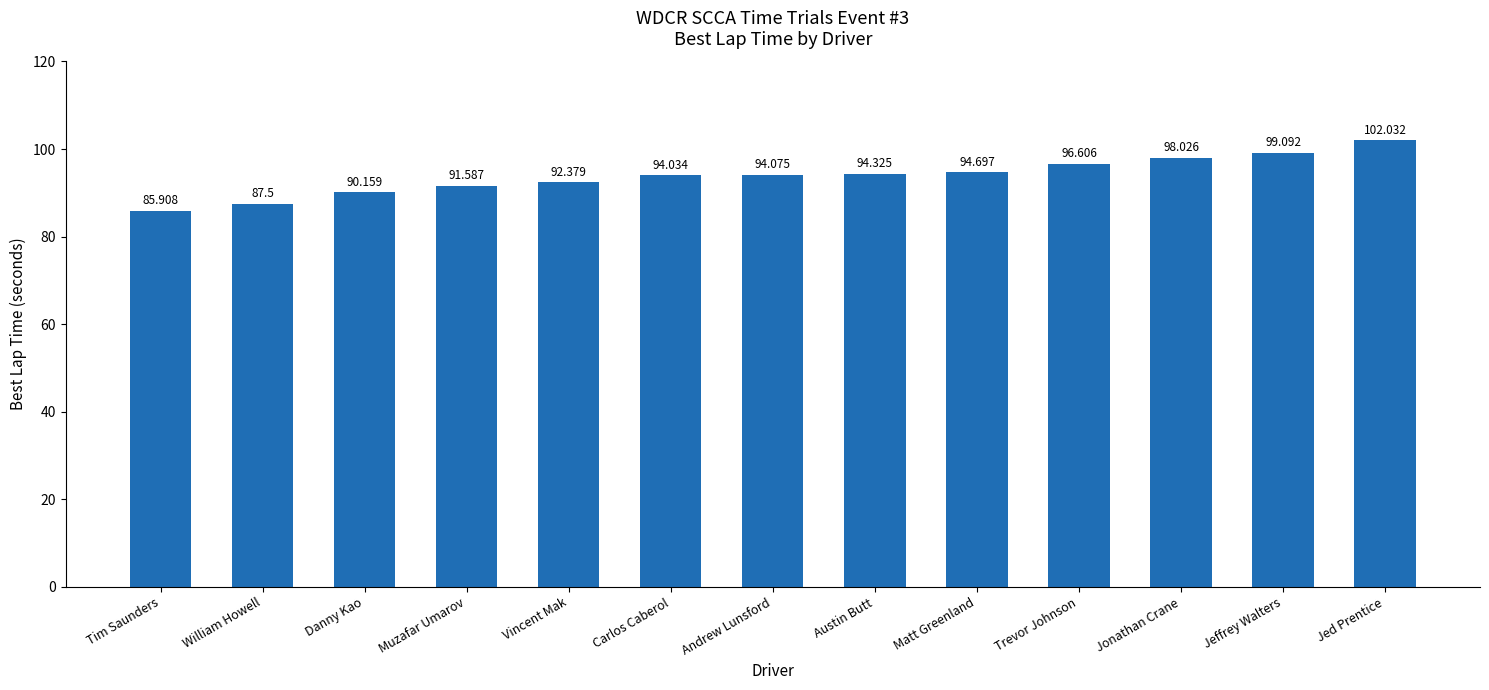

What is the sum of all values?

1220.4